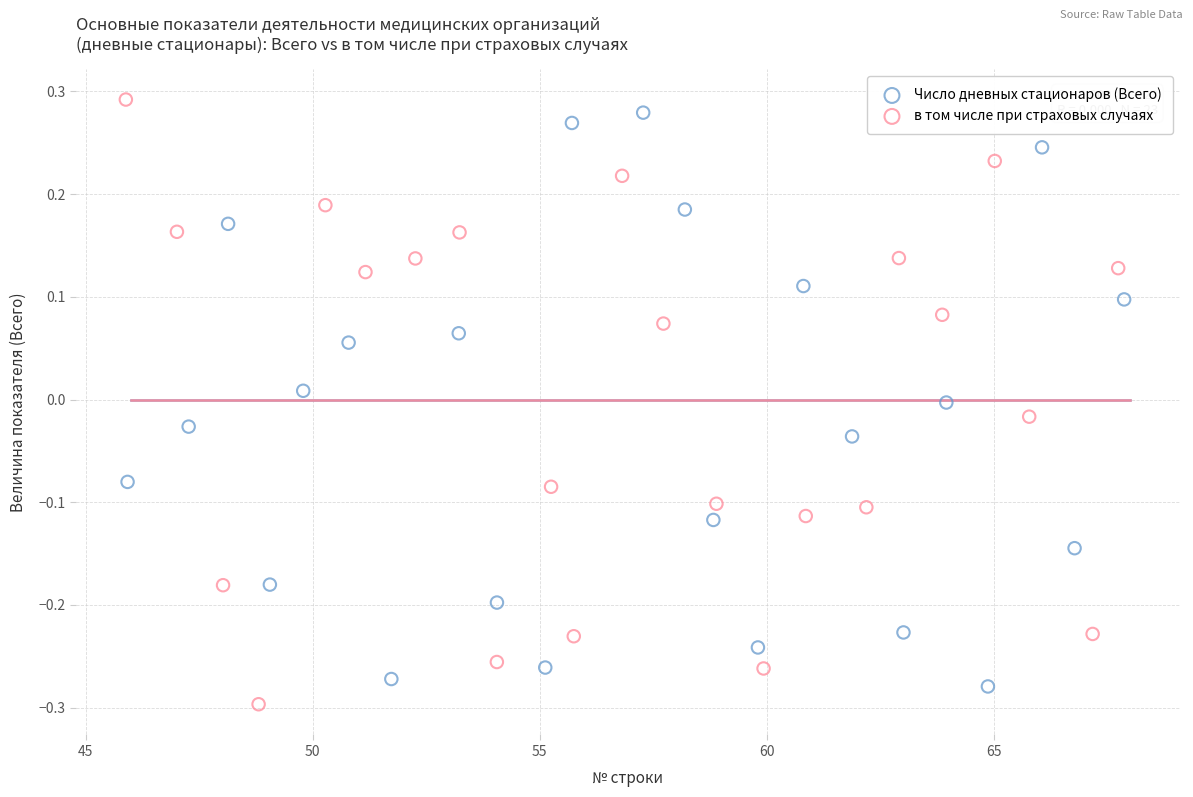

Which series reaches the maximum Y coordinate?

в том числе при страховых случаях